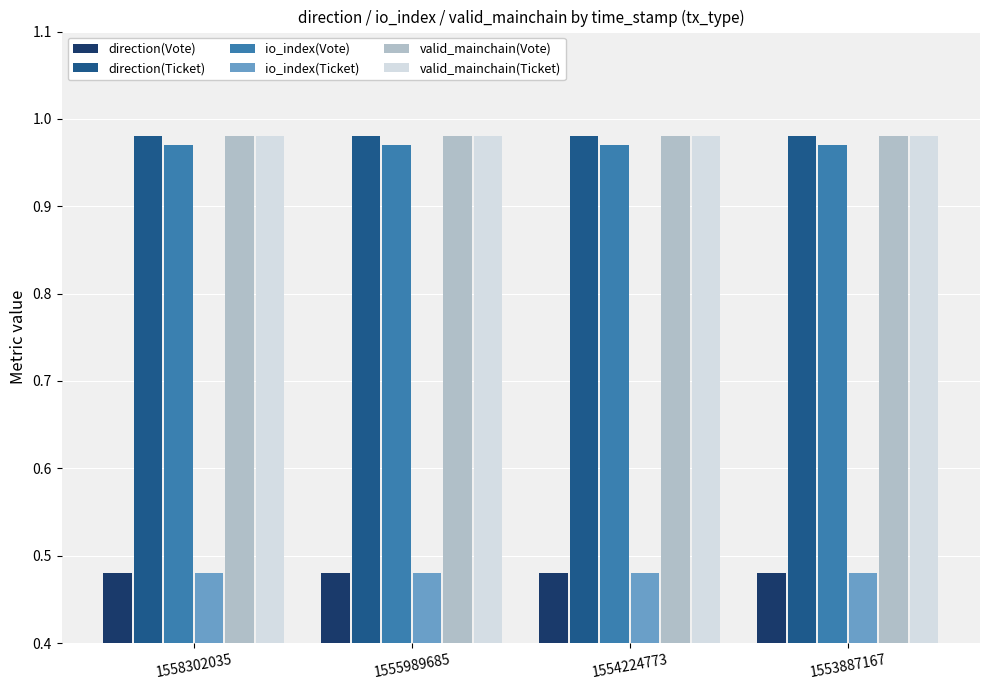

Does the chart contain any negative values?

No